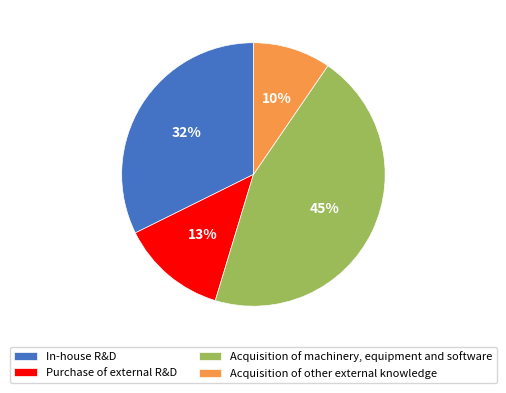

Do Acquisition of machinery, equipment and software and In-house R&D together represent more than half of the pie?

Yes